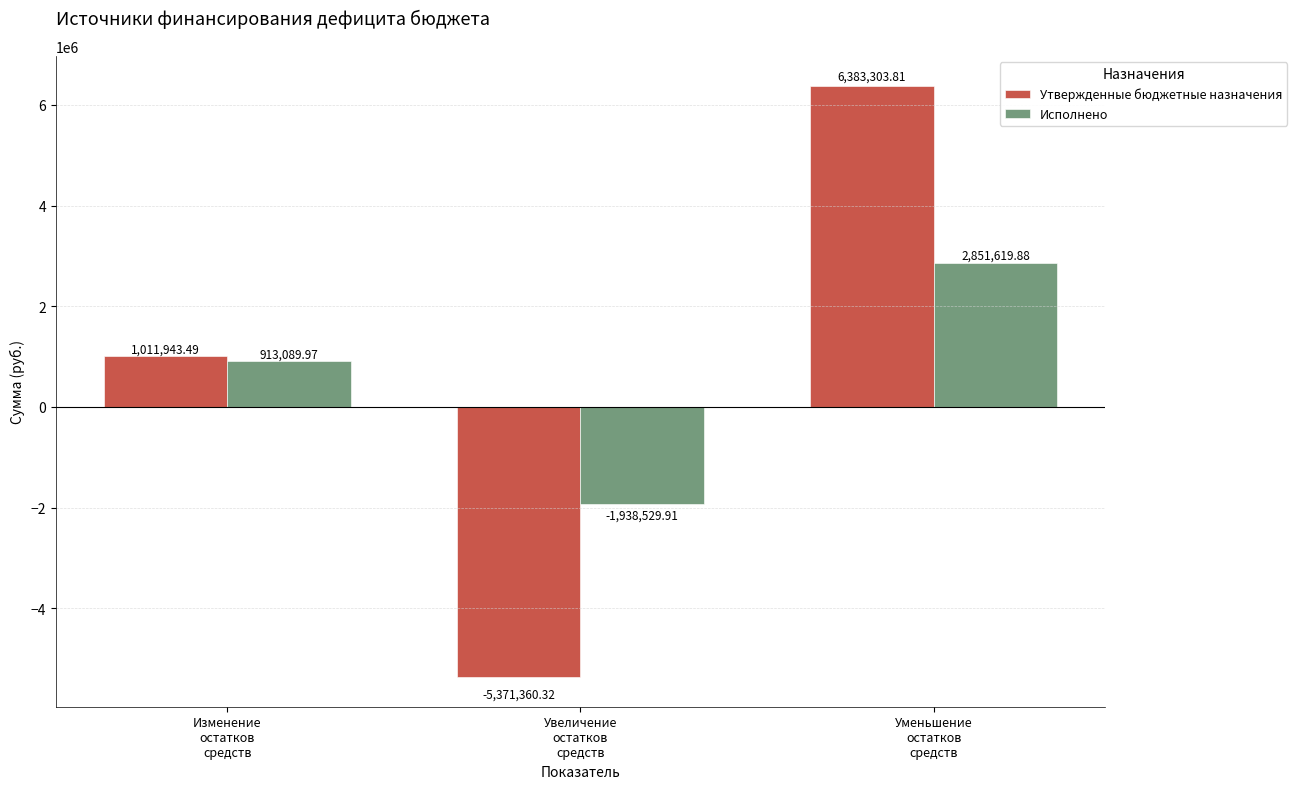

What is the difference between the Исполнено values at Изменение
остатков
средств and Уменьшение
остатков
средств?

1938529.9